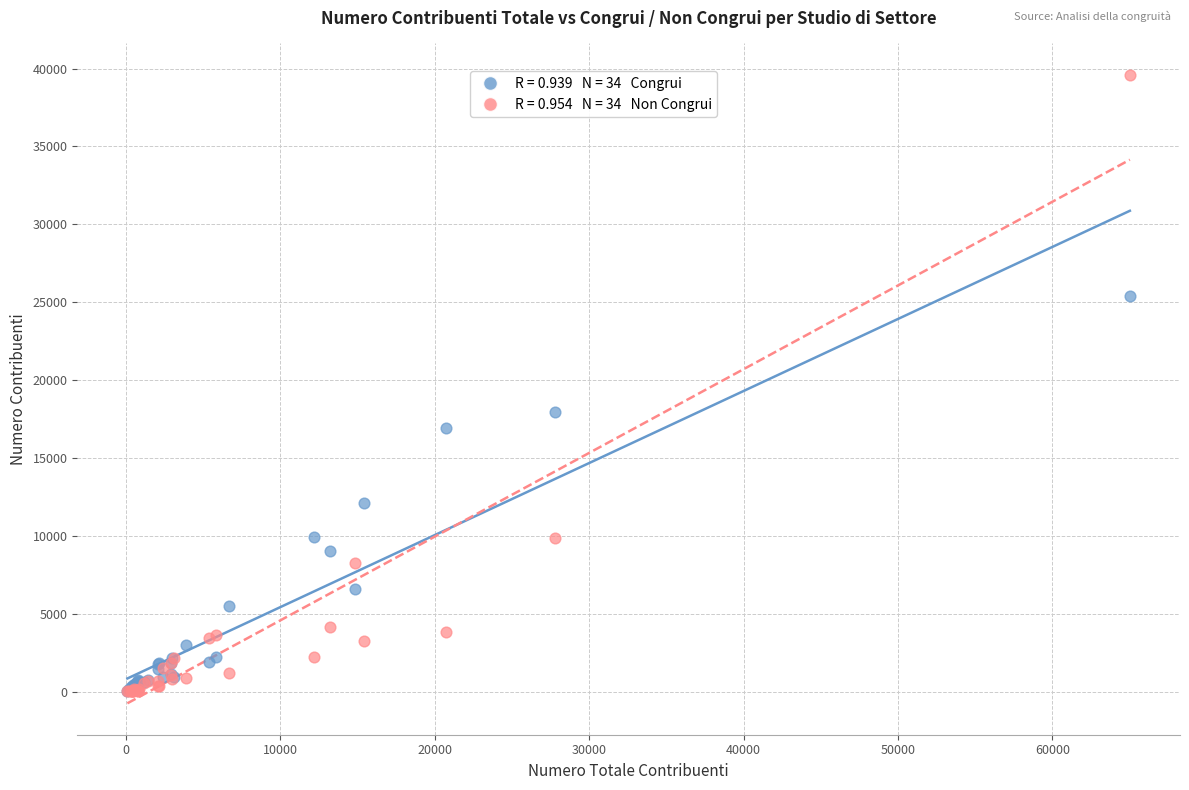

Across all series, what Y value is closest to 19811?

17926